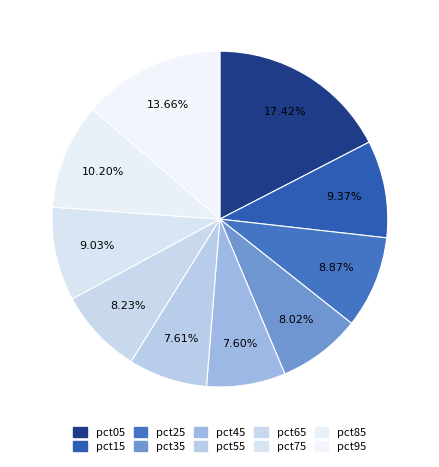

How many segments does this pie chart have?

10